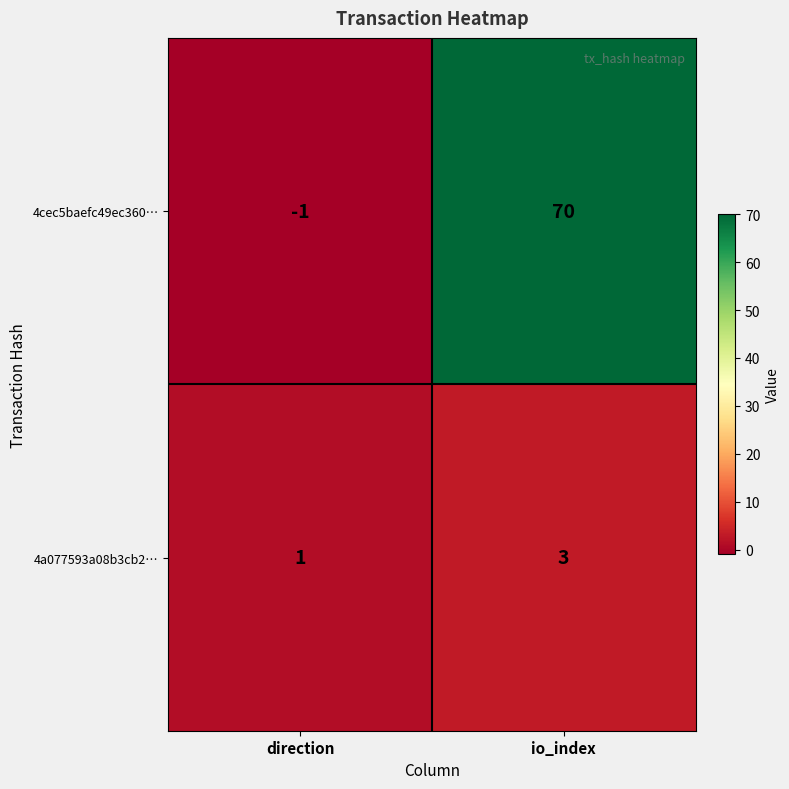

What is the greatest value displayed?

70